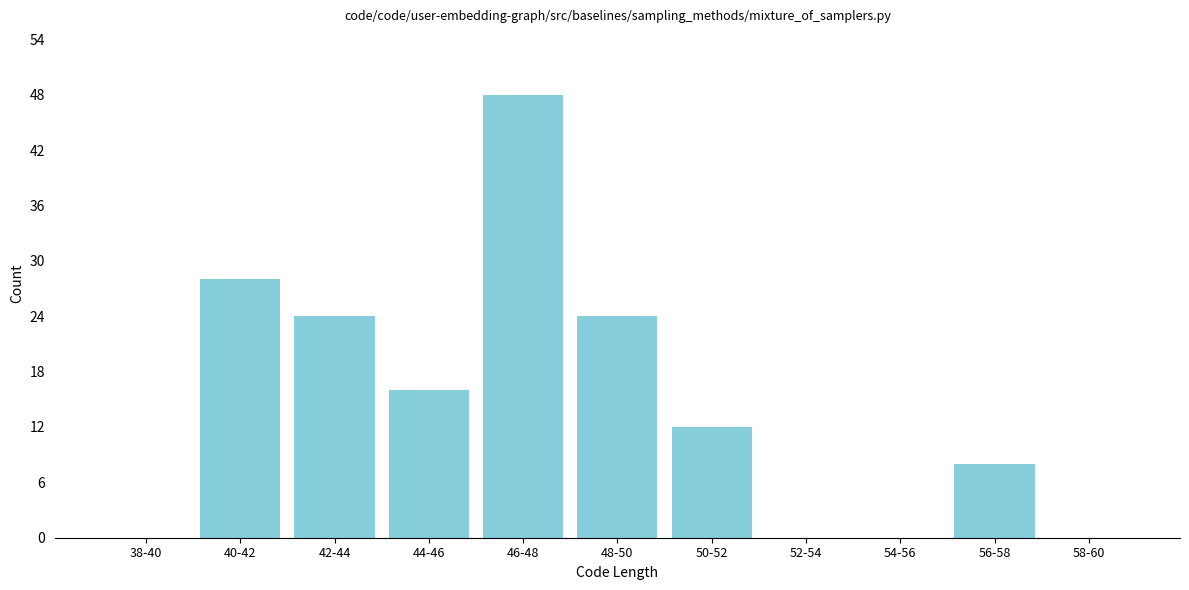

Reading right to left, transcribe all the data shown in this chart.

58-60=0	56-58=8	54-56=0	52-54=0	50-52=12	48-50=24	46-48=48	44-46=16	42-44=24	40-42=28	38-40=0